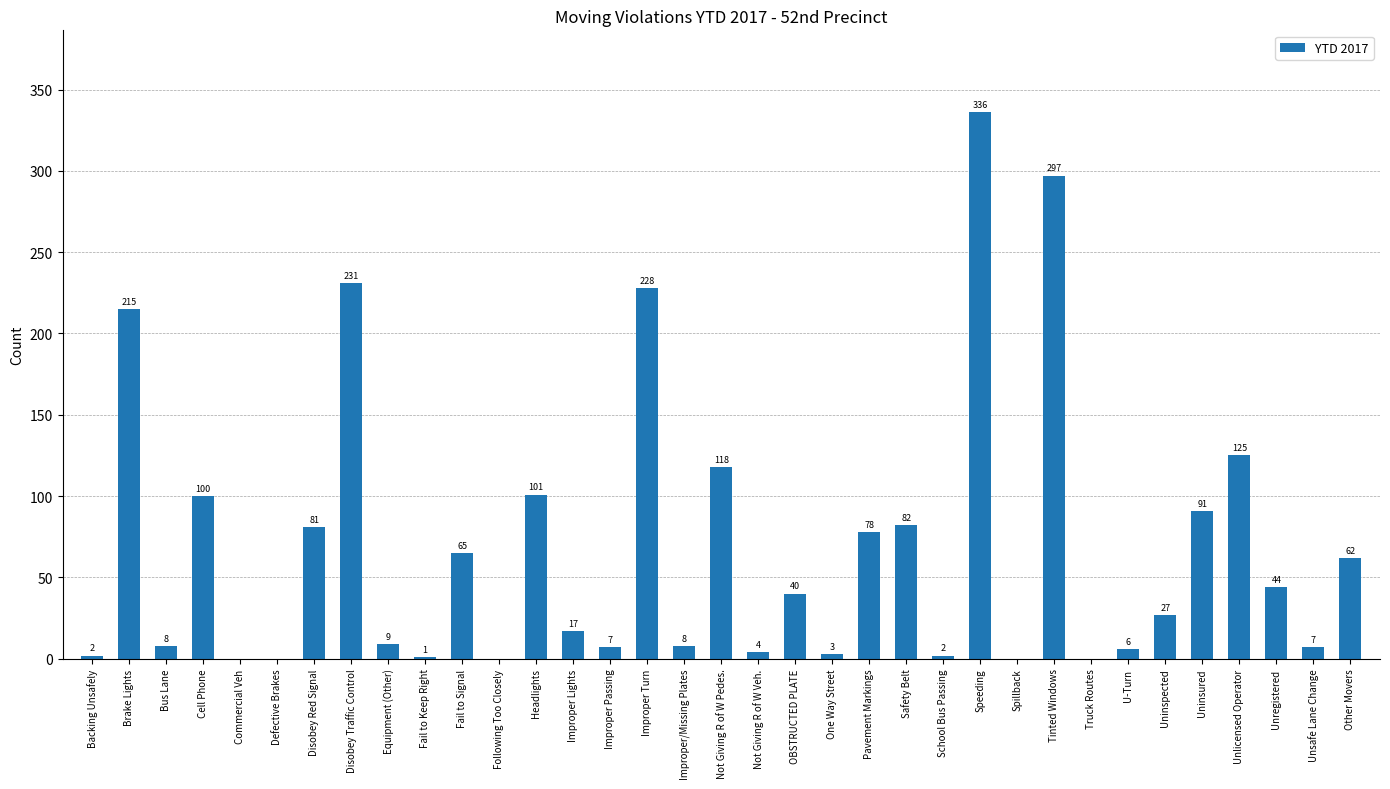

Does the chart contain stacked bars?

No